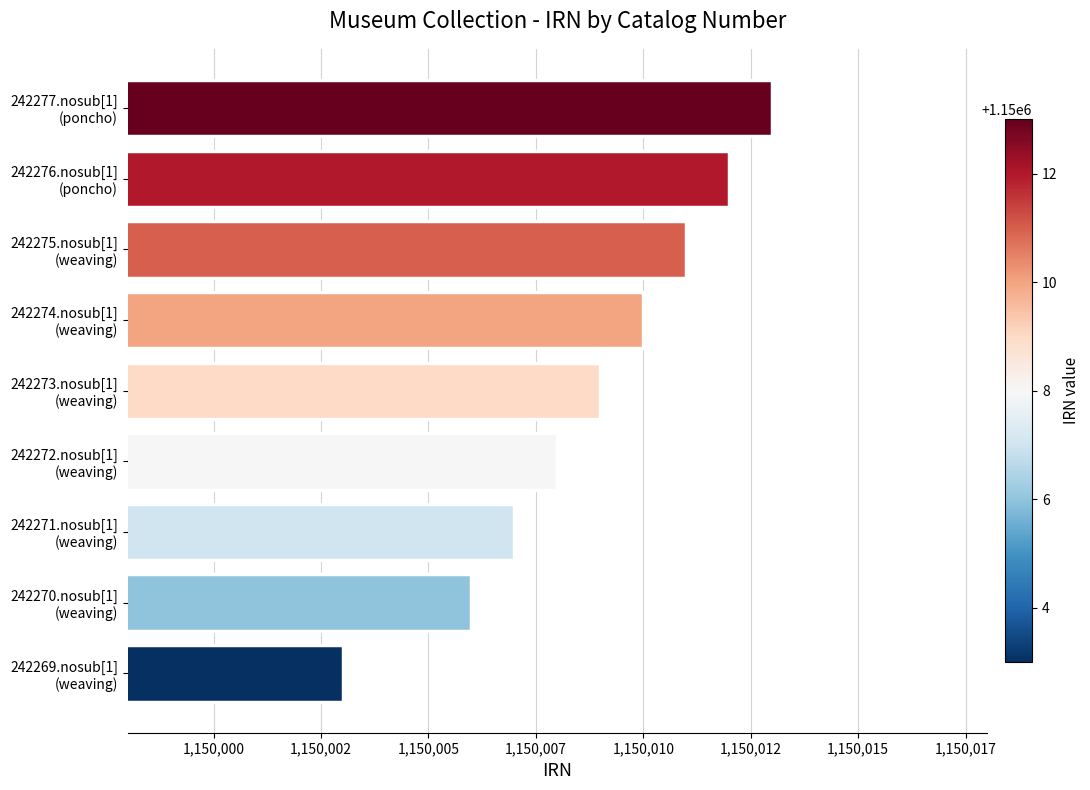

What is the smallest value displayed?

1150003